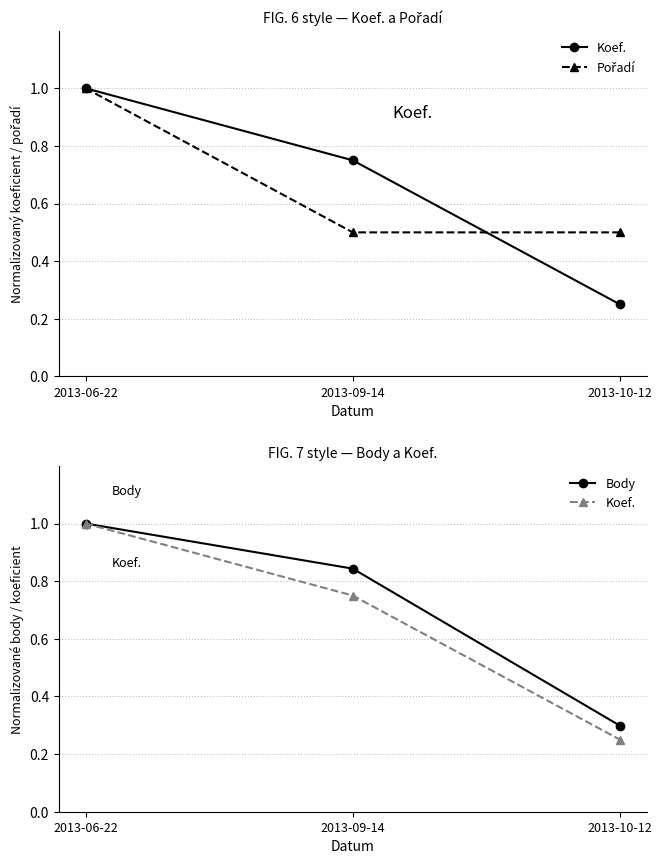

Rank the categories by Body value from lowest to highest.

2013-10-12, 2013-09-14, 2013-06-22